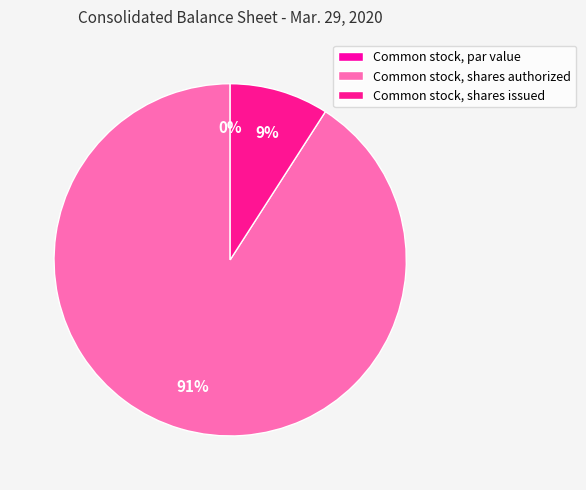

Which category has the smallest portion of the pie?

Common stock, par value